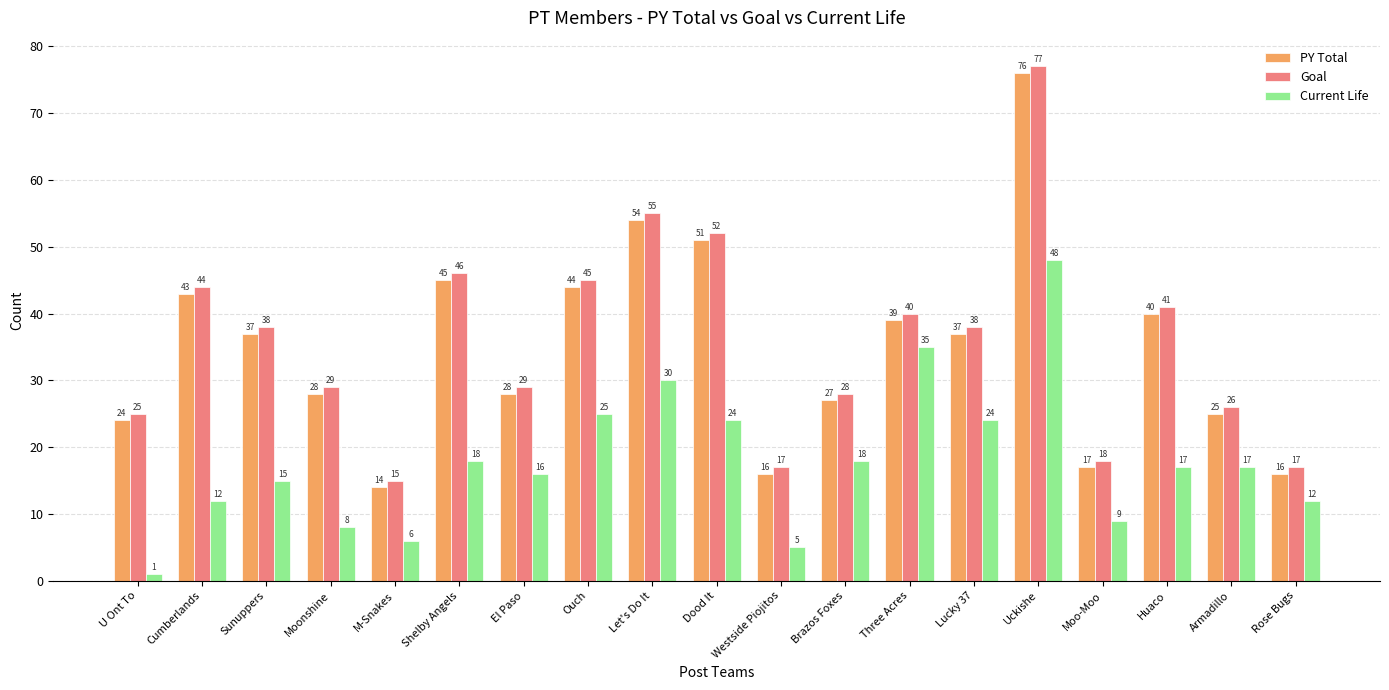

Read the Current Life value at Ouch, to the nearest 5.

25